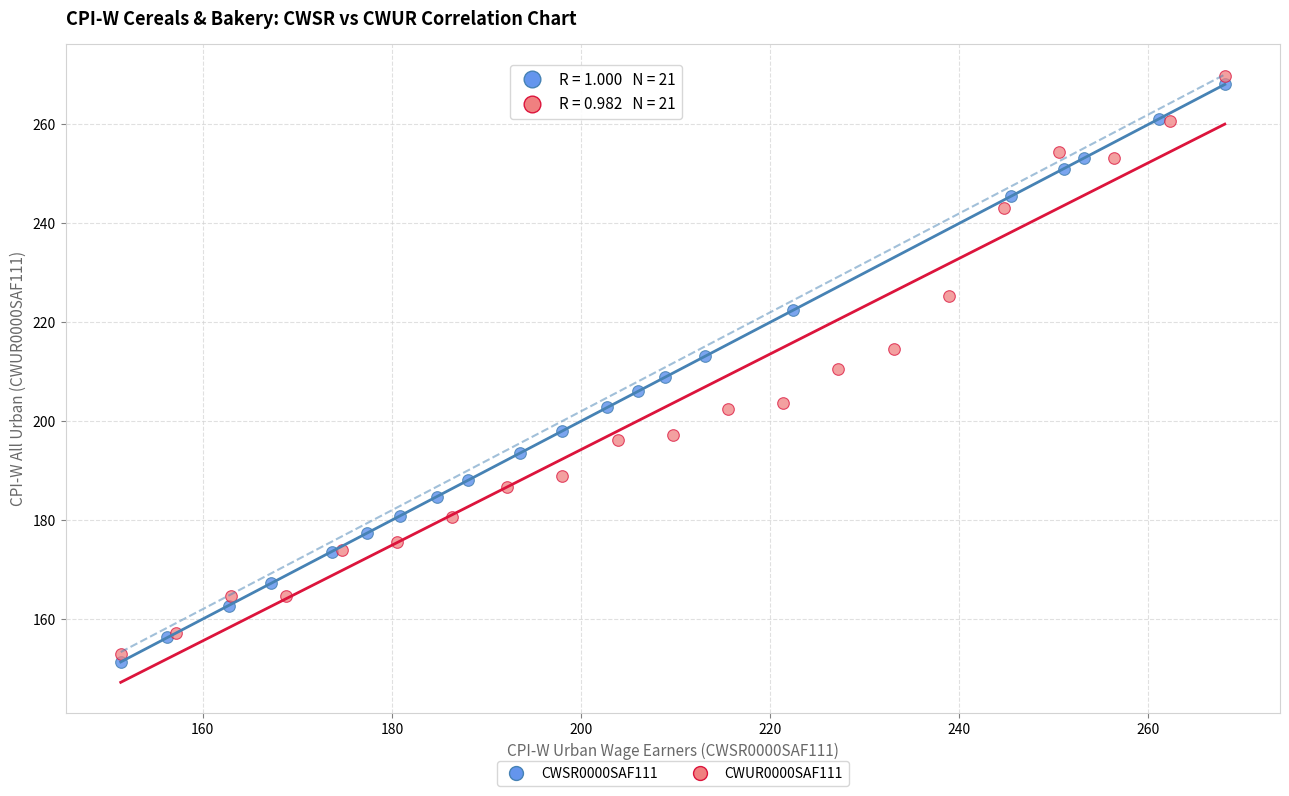

What are all the series names shown in the legend?

CWSR0000SAF111, CWUR0000SAF111